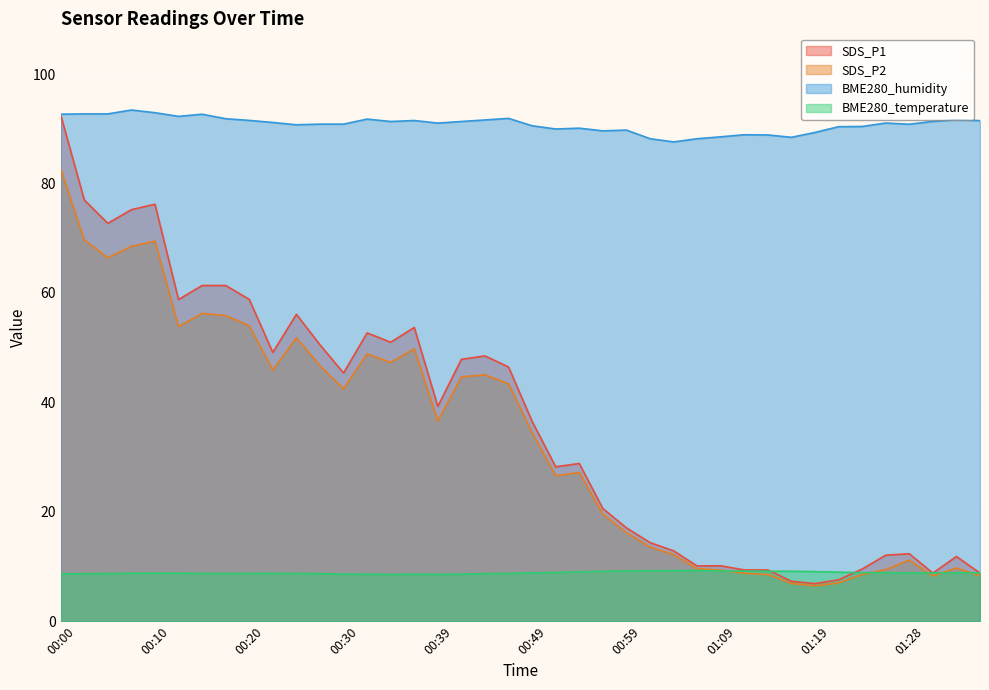

What is the spread (max minus min) of values at 00:22?

82.4